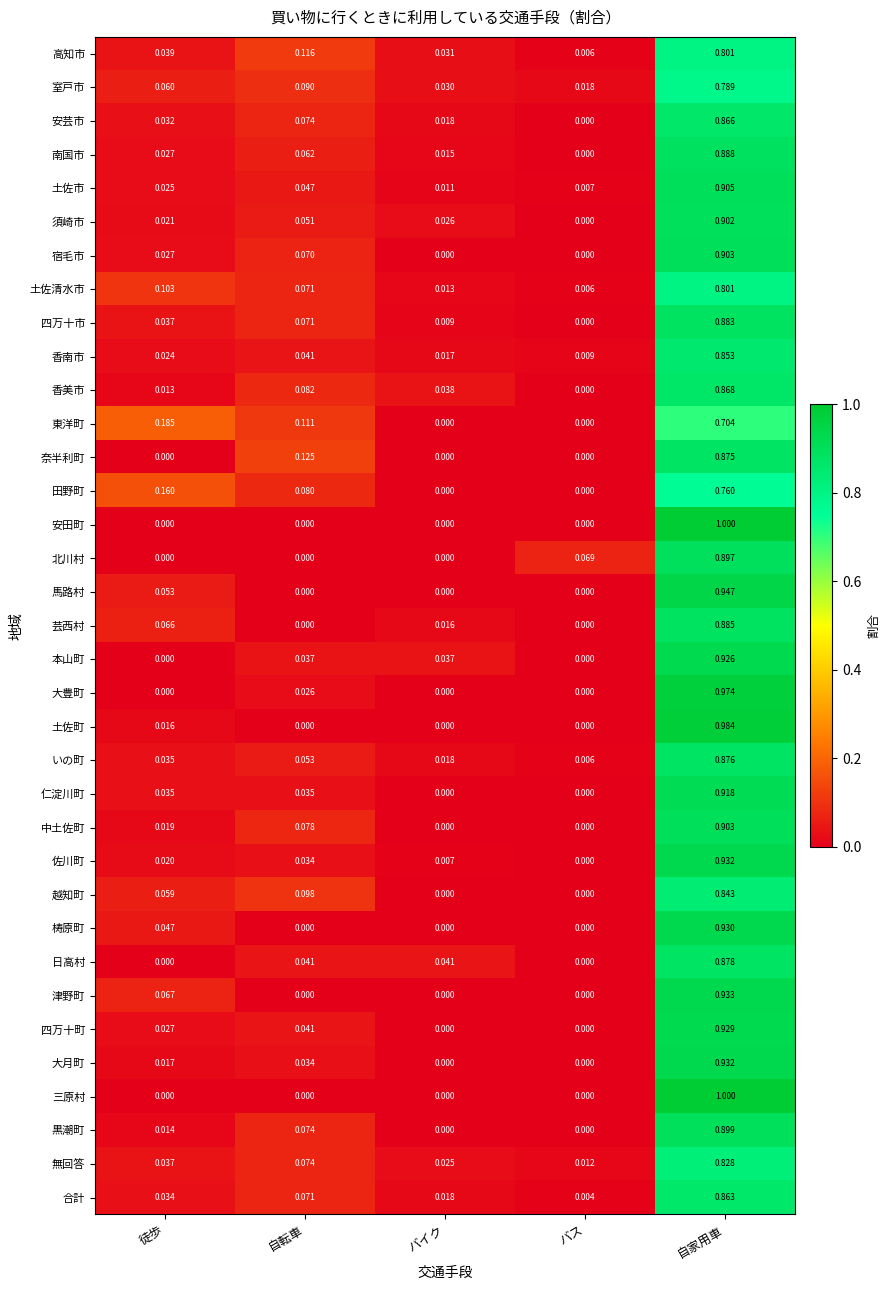

At which category is the sum across all series the highest?

自家用車